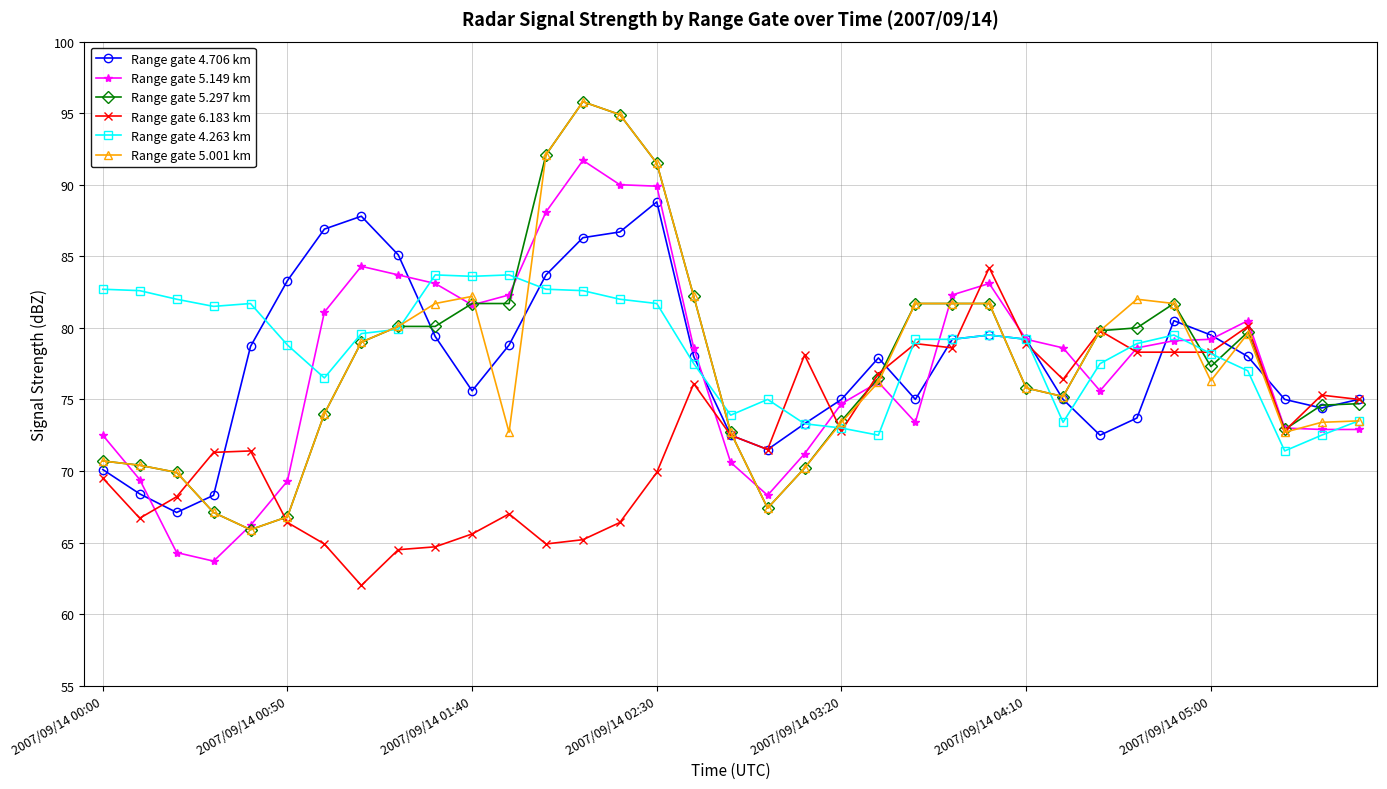

What is the value of the Range gate 4.706 km point at the 10th from the left?

79.4